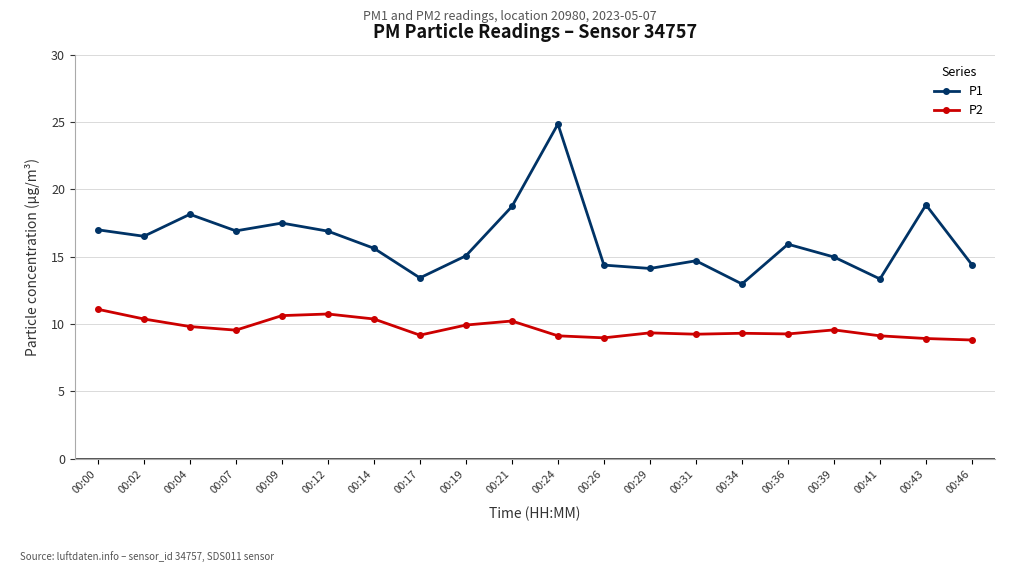

True or false: P2 and P1 cross at least once.

False